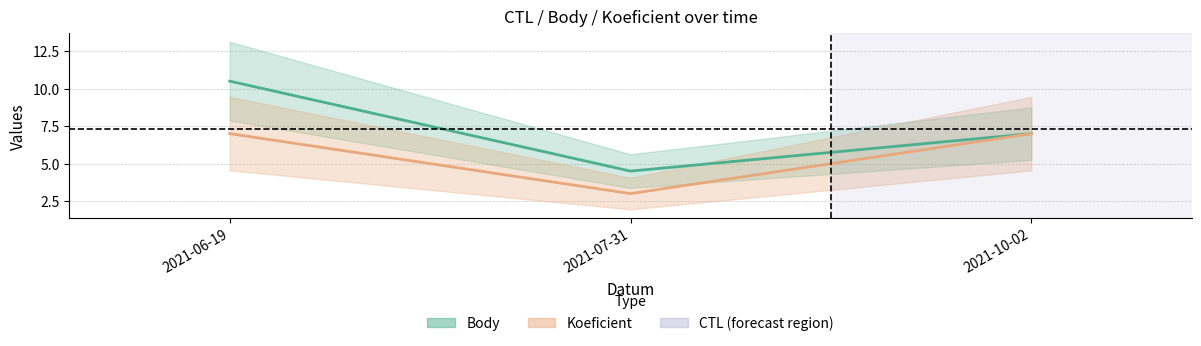

Which series has the largest range (max minus min)?

Body